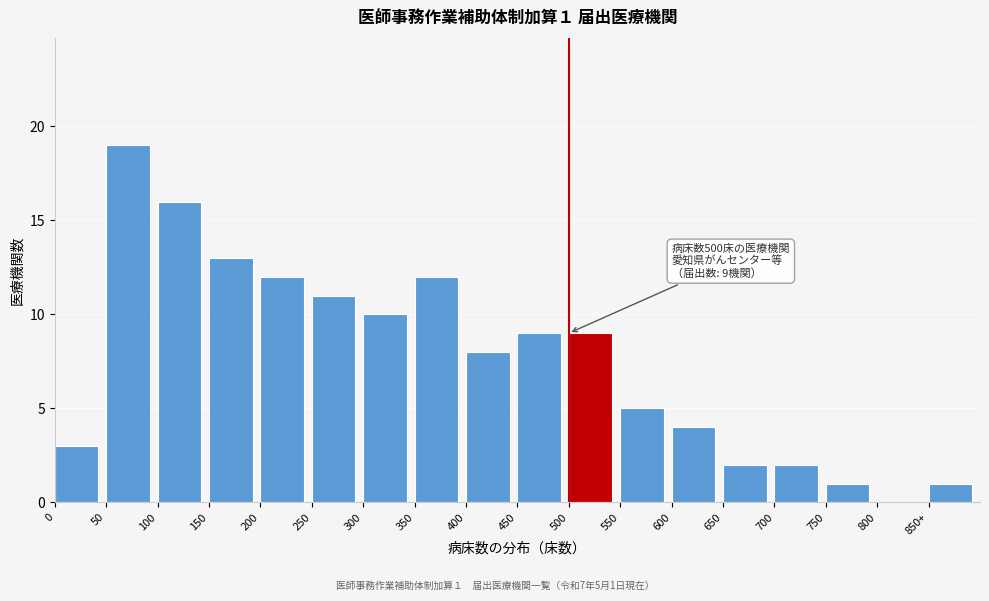

Reading left to right, transcribe all the data shown in this chart.

0=3	50=19	100=16	150=13	200=12	250=11	300=10	350=12	400=8	450=9	500=9	550=5	600=4	650=2	700=2	750=1	800=0	850+=1